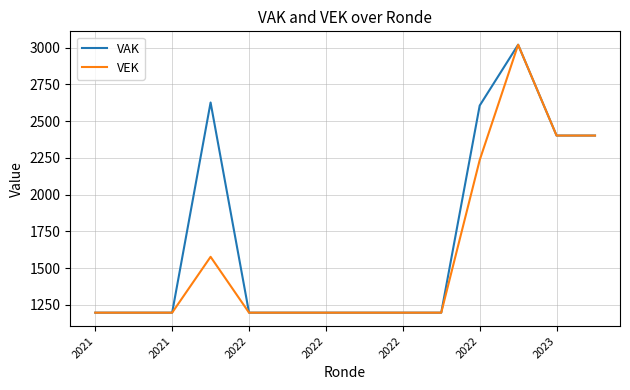

Which series has the largest total across all categories?

VAK